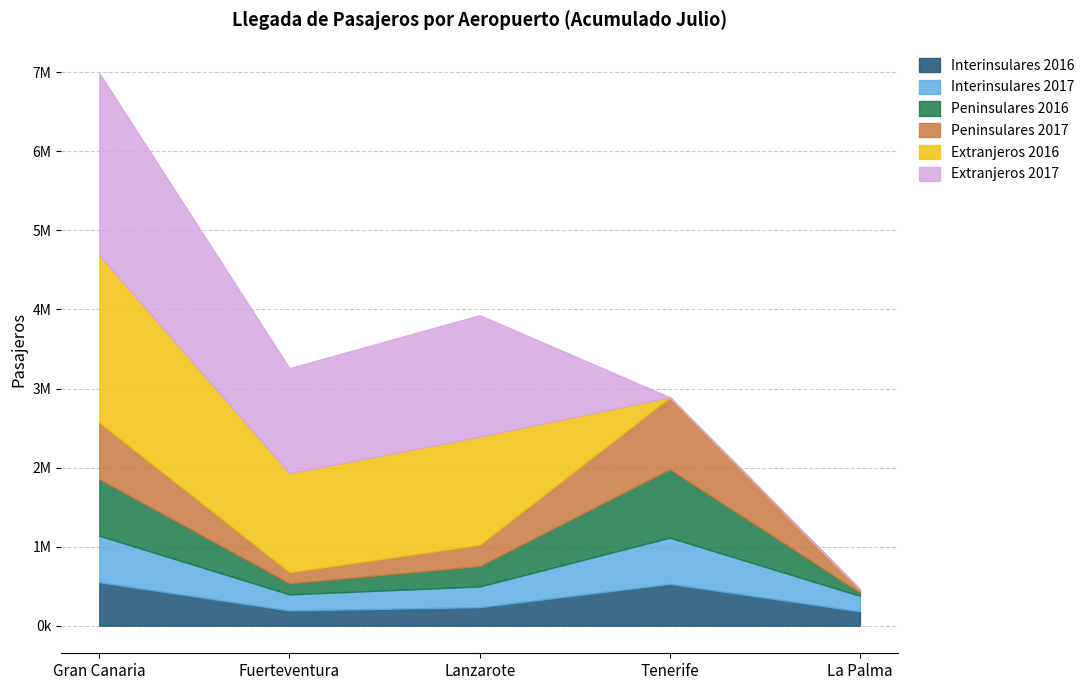

Between Fuerteventura and Tenerife, which series saw the biggest shift?

Extranjeros 2017